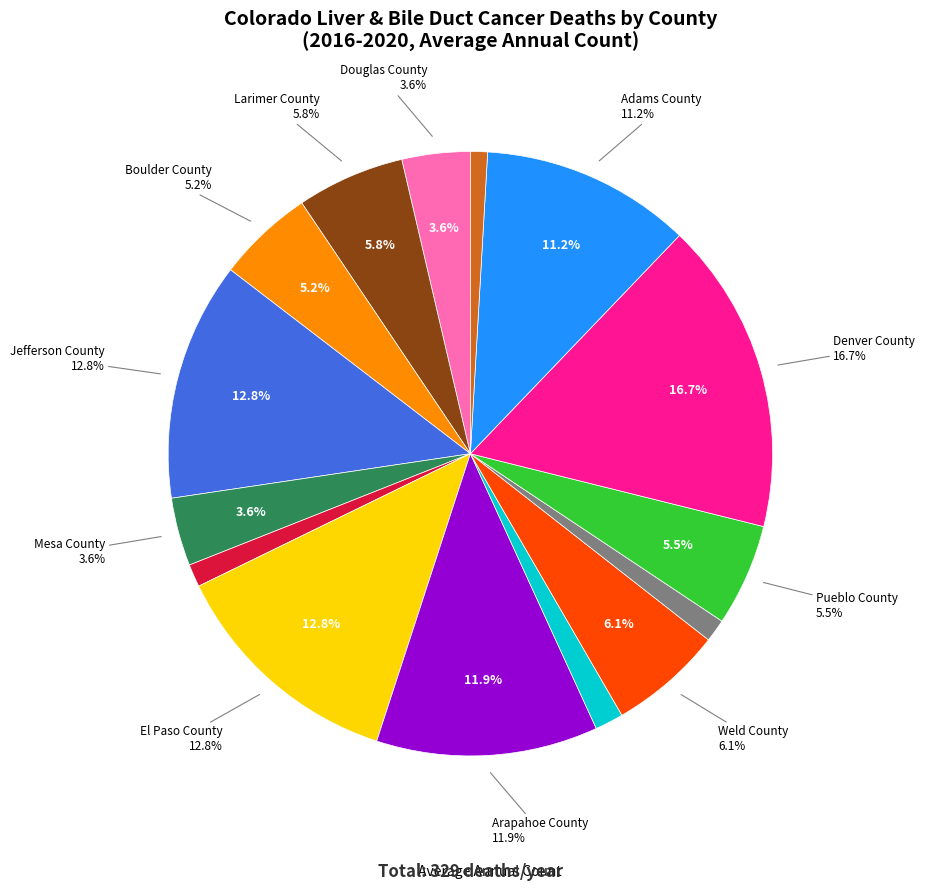

What percentage is the Delta County slice, to the nearest percent?

1%